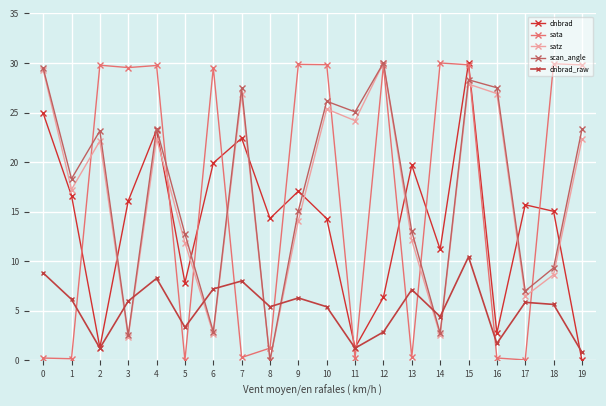

At which category is the sum across all series the highest?

15